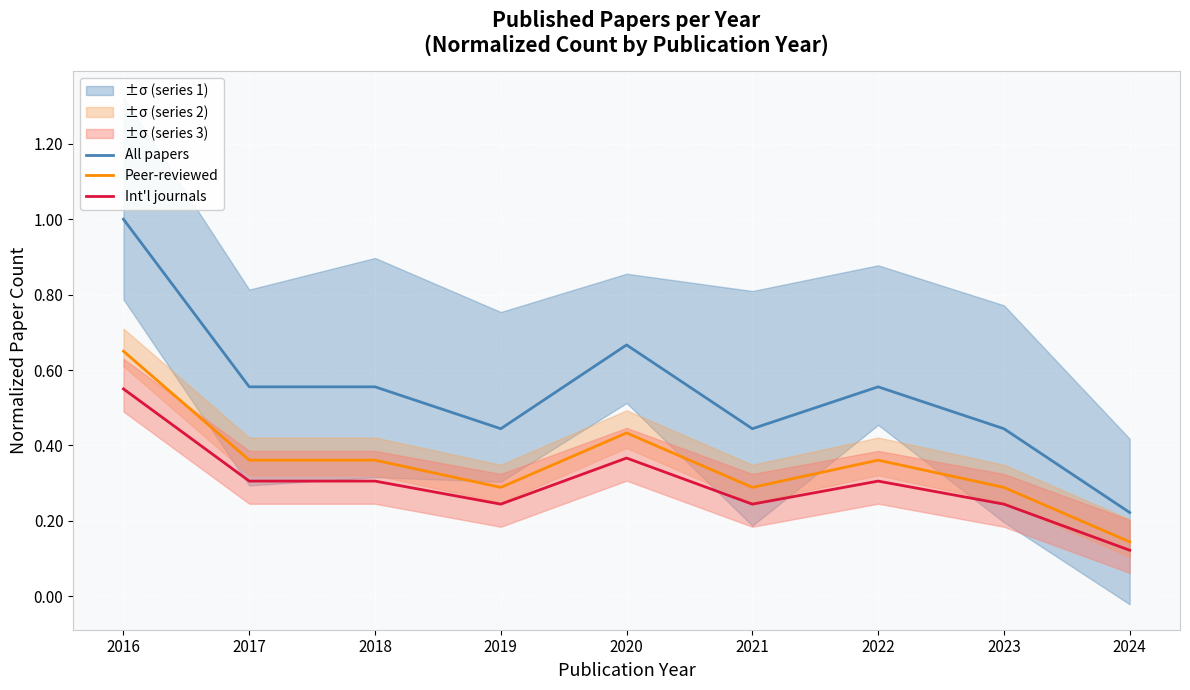

The Peer-reviewed series shows 0.4 at 2023. True or false?

False